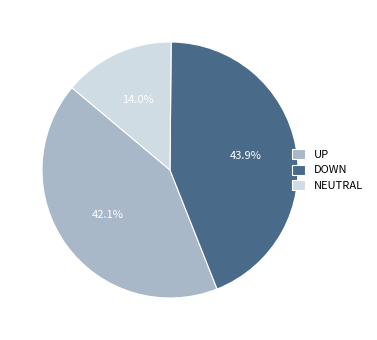

Combined, what portion of the pie is UP and DOWN?

86.0%